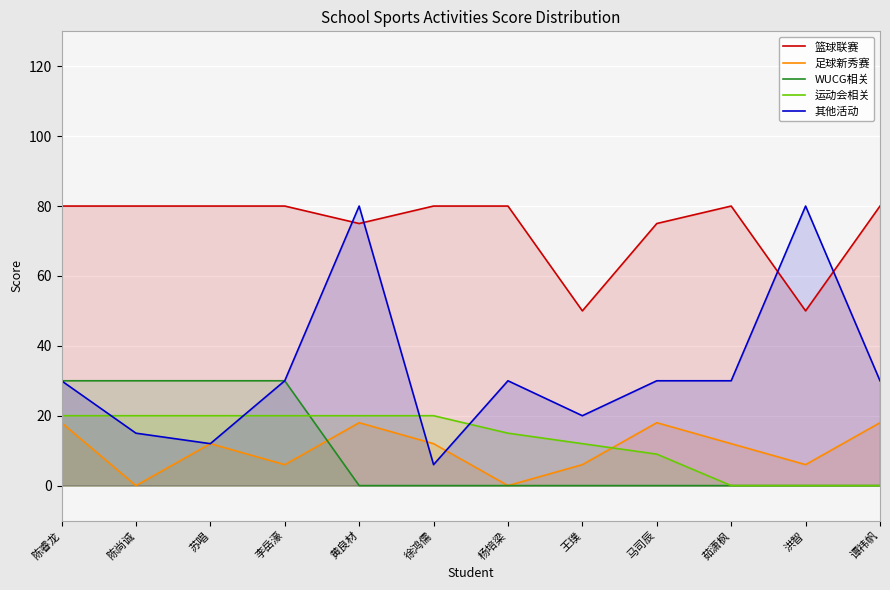

At which category is the sum across all series the highest?

黄良材